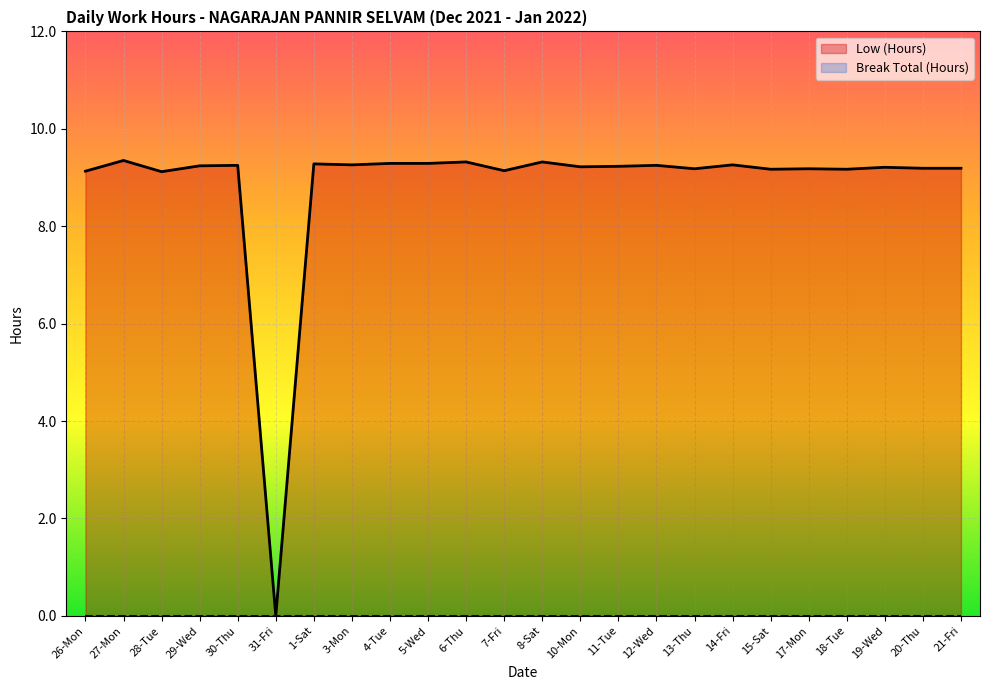

Which series has the largest range (max minus min)?

Low (Hours)